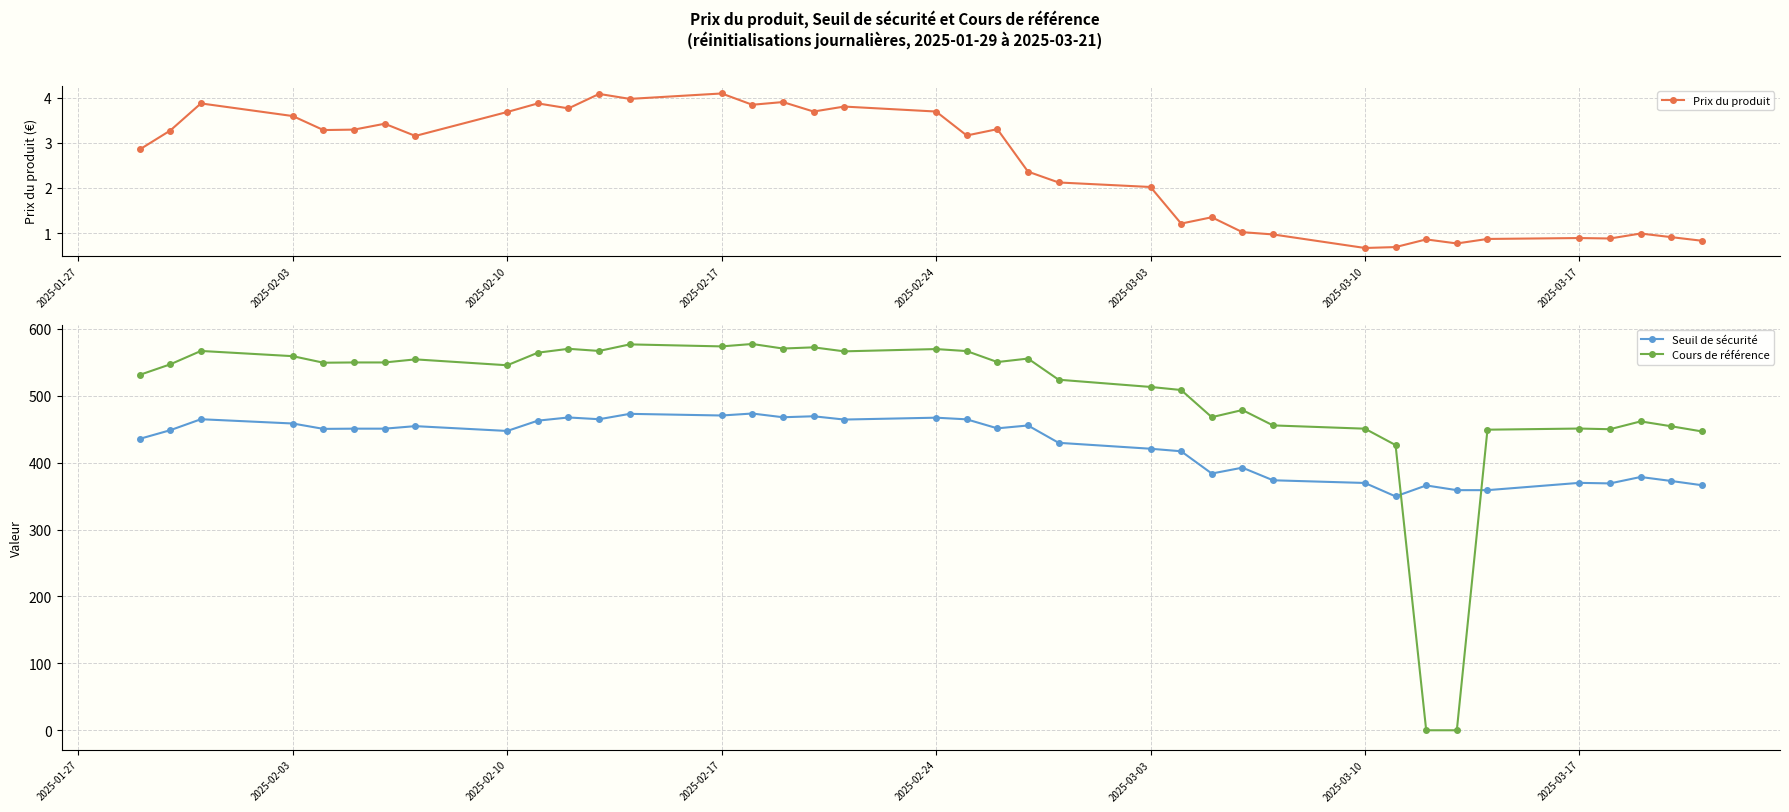

True or false: Prix du produit has more than 0 interior local peaks.

True